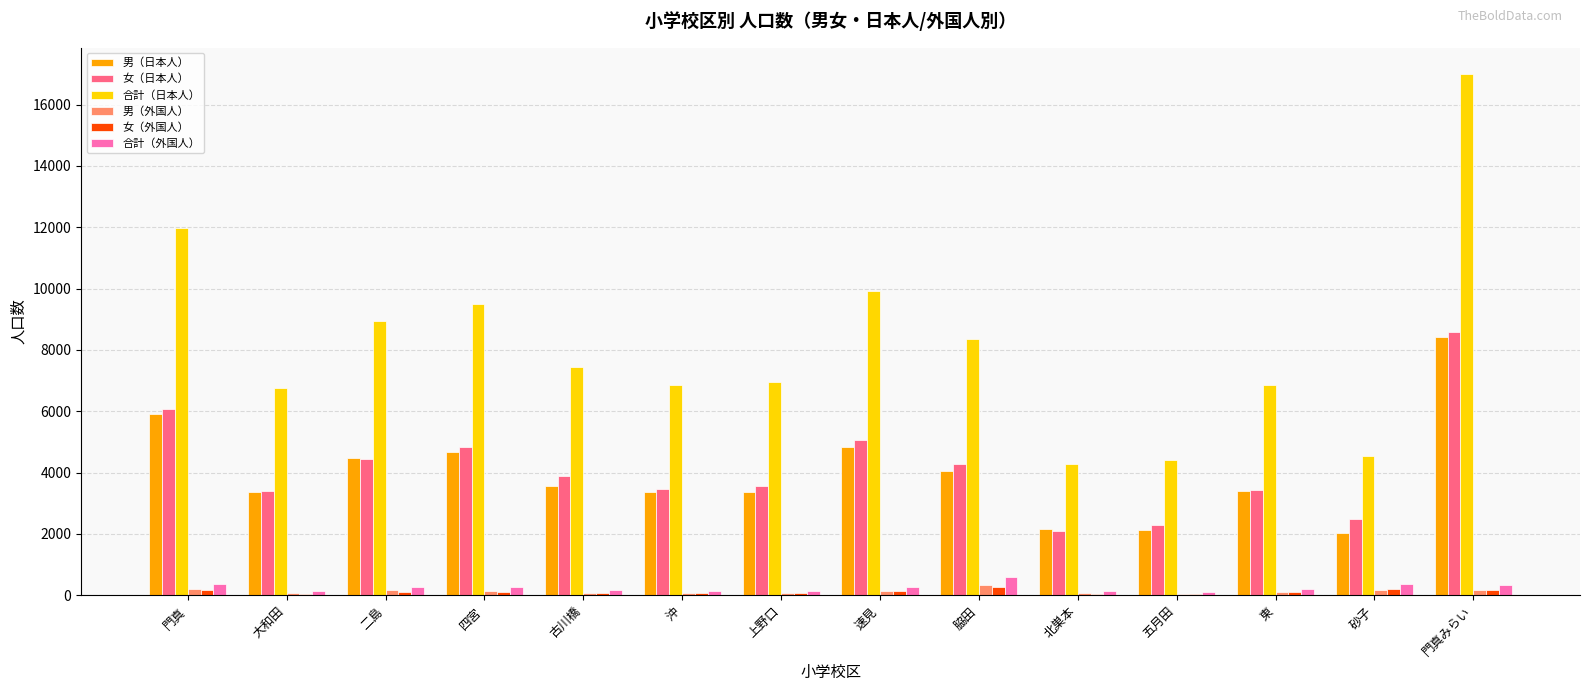

The value of 合計（日本人） at 大和田 is 6769. True or false?

True